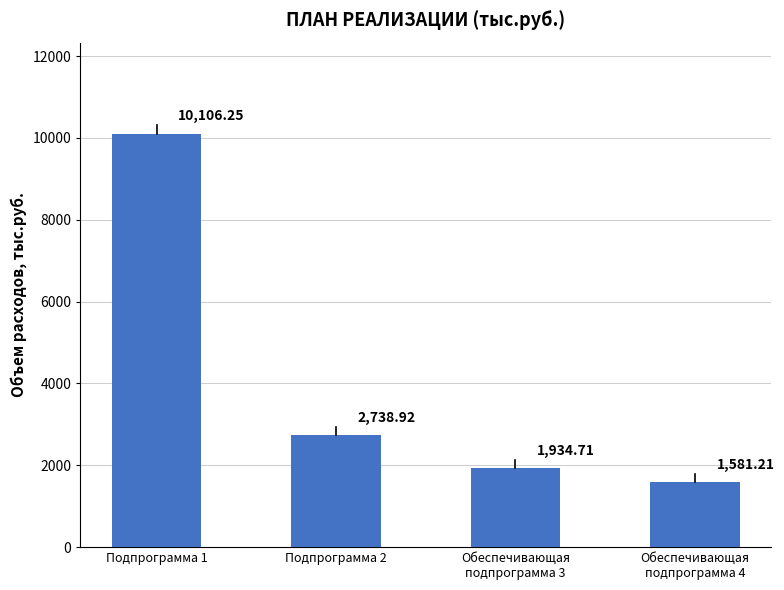

What is the change in value from Подпрограмма 1 to Обеспечивающая
подпрограмма 3?

-8171.5